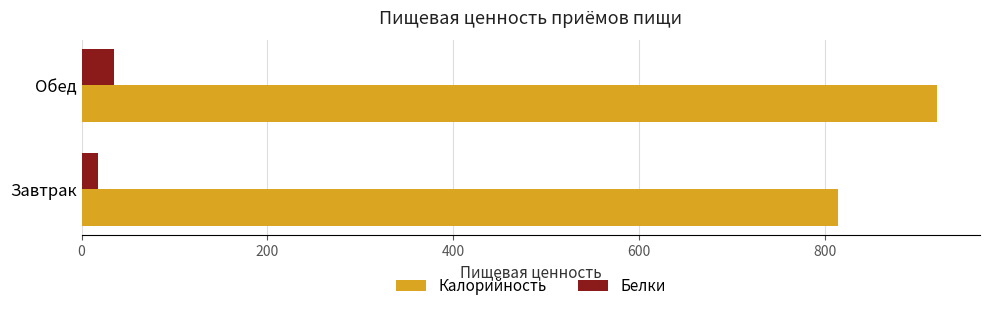

Which category has the lowest value in the Калорийность series?

Завтрак